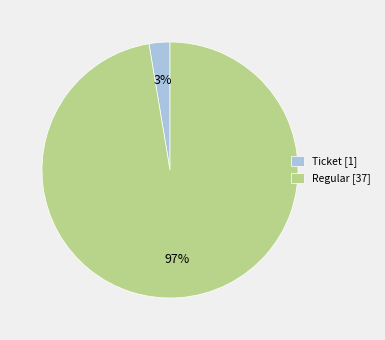

True or false: Regular [37] accounts for 97% of the total.

True